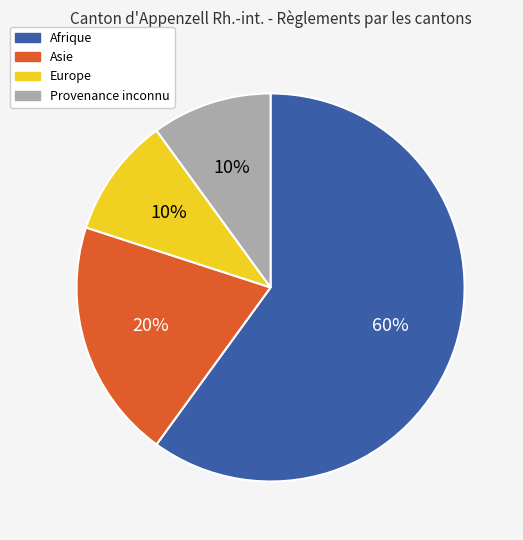

How many segments does this pie chart have?

4